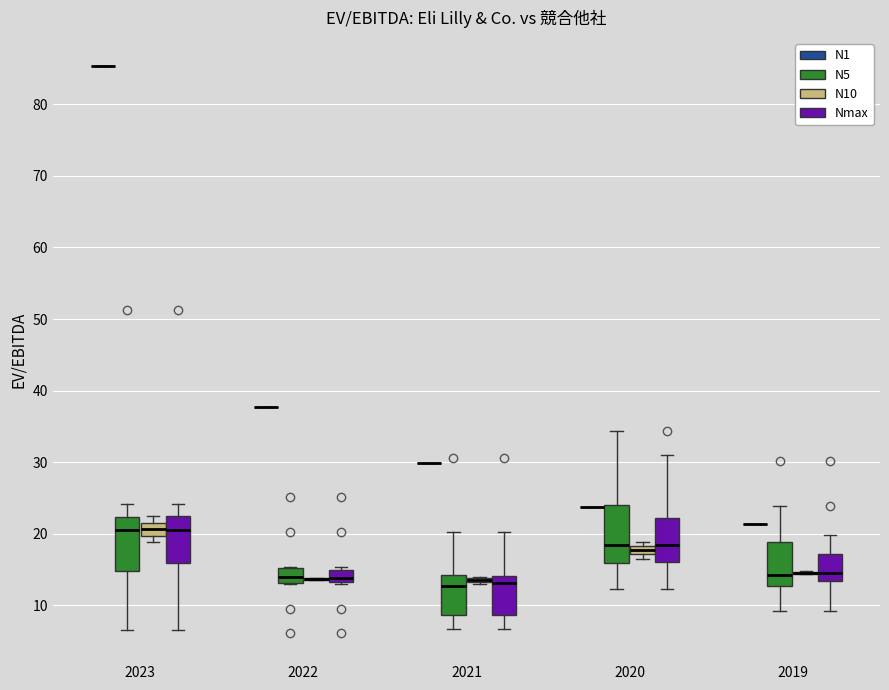

Where is the lower edge of the box for 2022 (N5) on the y-axis? The values are not printed on the chart, so give them approximately, as read against the axis.

13